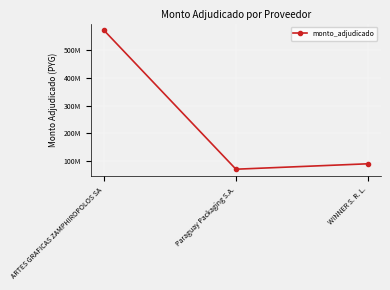

What is the difference between the values at Paraguay Packaging S.A. and ARTES GRAFICAS ZAMPHIROPOLOS SA?

502200000